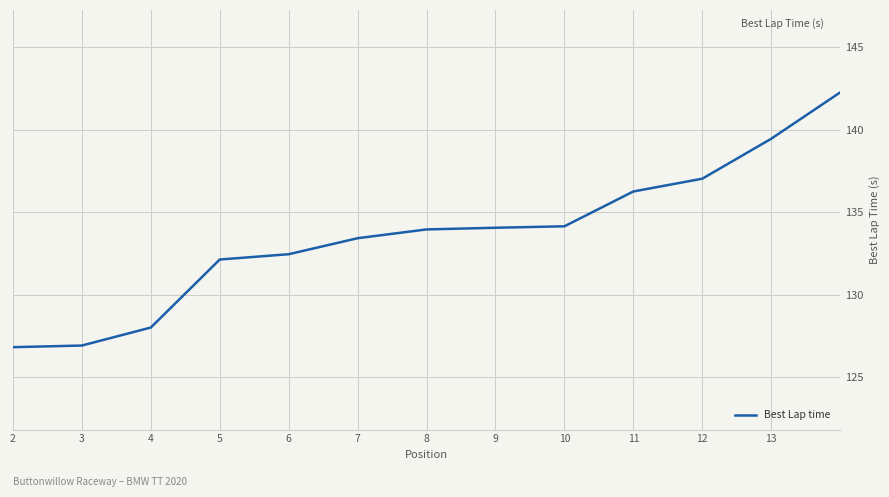

What is the minimum value shown in the chart?

126.8